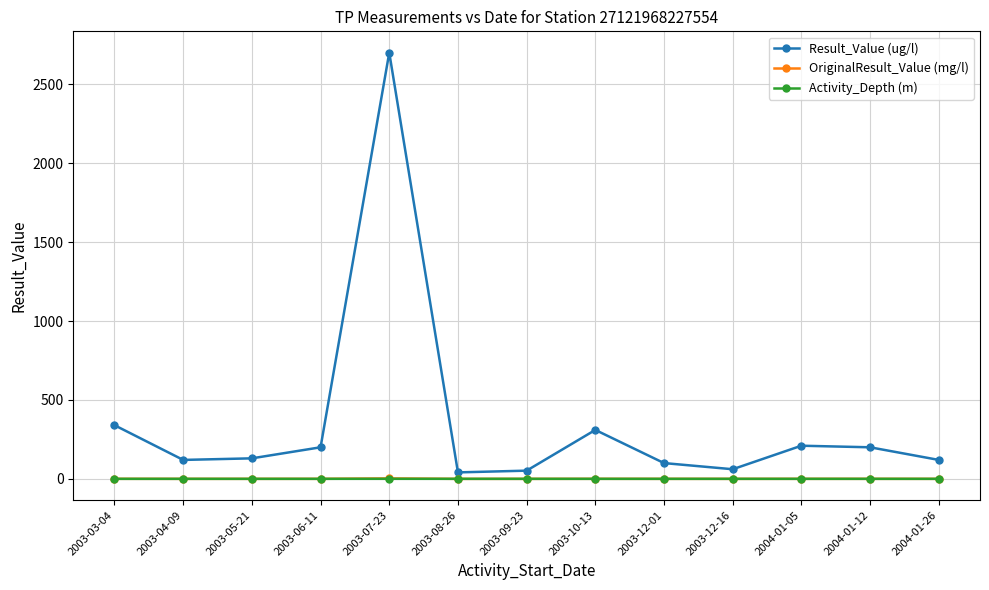

Count the Activity_Depth (m) values in the range 0 to 1.

13